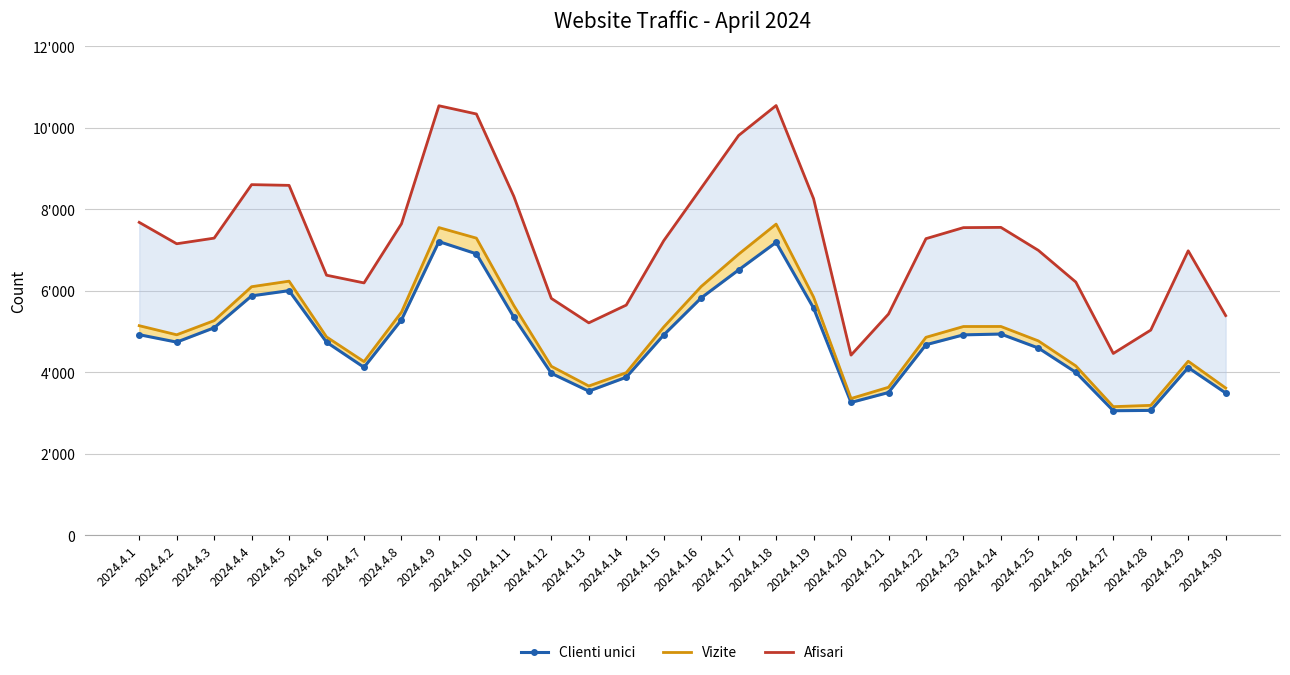

Count the number of categories in the chart.

30